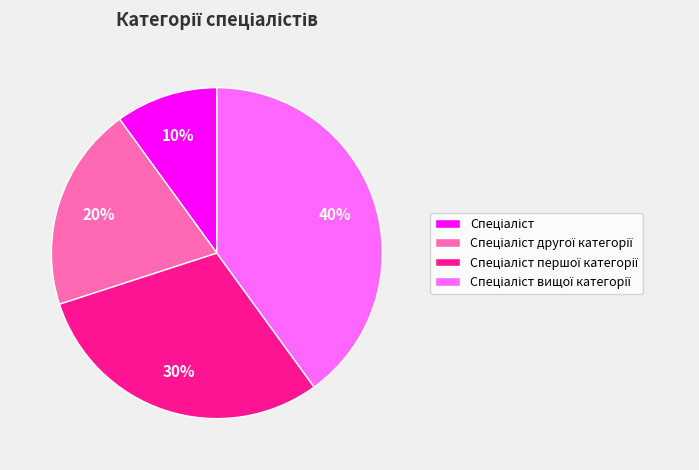

How many segments does this pie chart have?

4